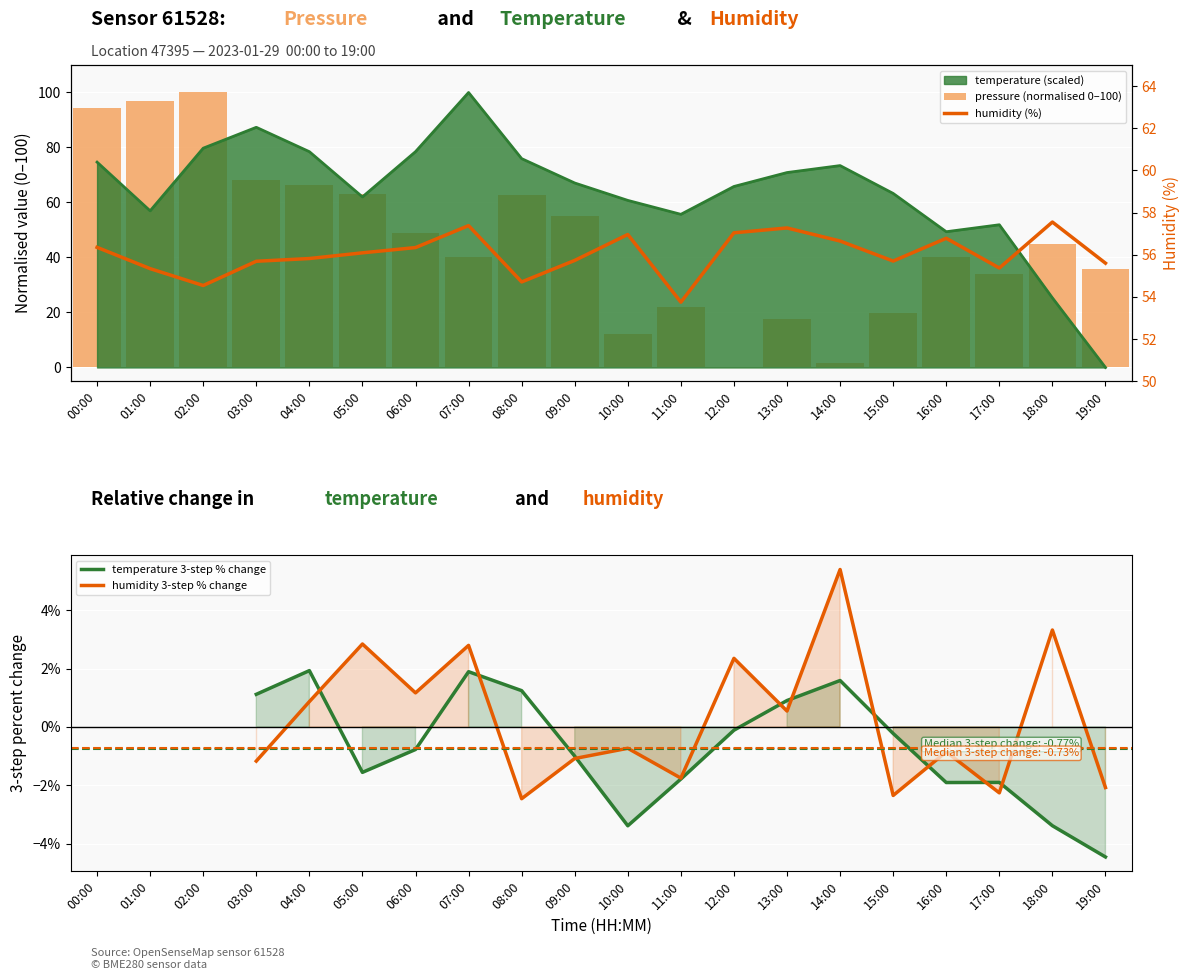

Reading left to right, transcribe all the data shown in this chart.

pressure: 00:00=94.4	01:00=96.9	02:00=100.0	03:00=68.2	04:00=66.5	05:00=63.2	06:00=48.8	07:00=40.1	08:00=62.7	09:00=55.1	10:00=12.0	11:00=22.0	12:00=0.0	13:00=17.6	14:00=1.7	15:00=19.8	16:00=40.0	17:00=34.0	18:00=44.8	19:00=35.7
temperature: 00:00=74.7	01:00=57.0	02:00=79.7	03:00=87.3	04:00=78.5	05:00=62.0	06:00=78.5	07:00=100.0	08:00=75.9	09:00=67.1	10:00=60.8	11:00=55.7	12:00=65.8	13:00=70.9	14:00=73.4	15:00=63.3	16:00=49.4	17:00=51.9	18:00=25.3	19:00=0.0
humidity: 00:00=56.4	01:00=55.3	02:00=54.5	03:00=55.7	04:00=55.8	05:00=56.1	06:00=56.3	07:00=57.4	08:00=54.7	09:00=55.7	10:00=57.0	11:00=53.8	12:00=57.0	13:00=57.3	14:00=56.6	15:00=55.7	16:00=56.8	17:00=55.4	18:00=57.5	19:00=55.6